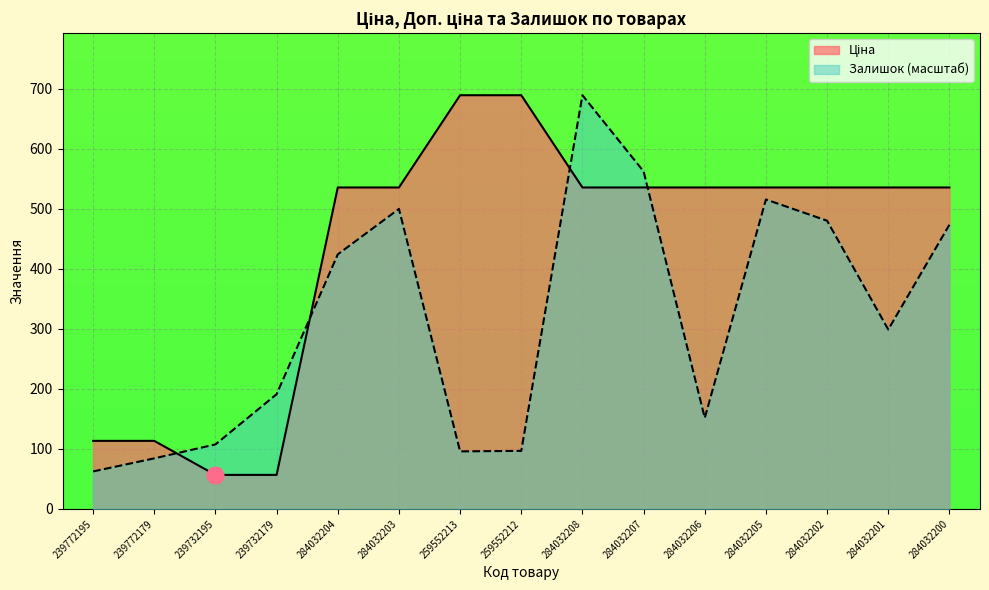

The Ціна series shows 535.4 at 284032208. True or false?

True